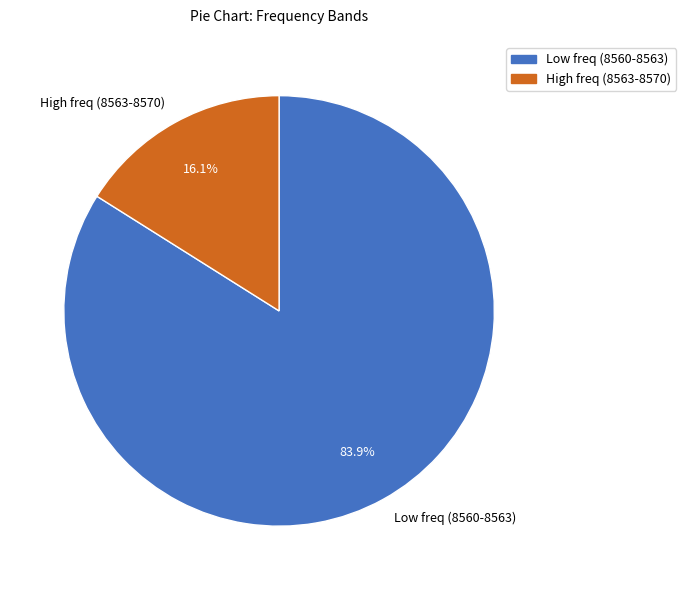

Is Low freq (8560-8563) the majority of the pie?

Yes